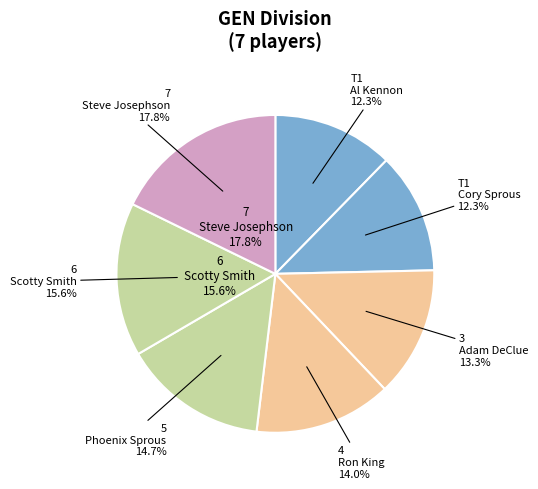

To the nearest percent, what is the average slice percentage?

14%